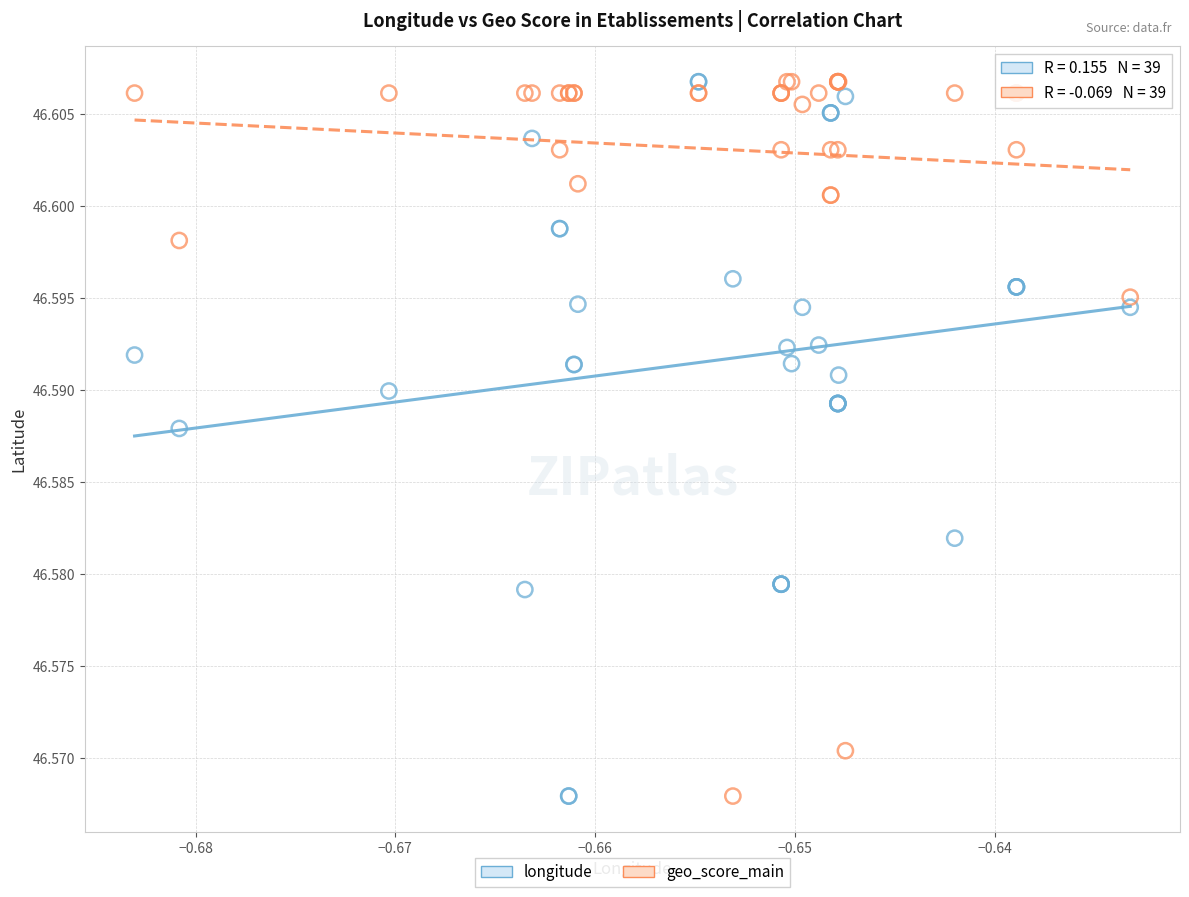

What are all the series names shown in the legend?

longitude, geo_score_main